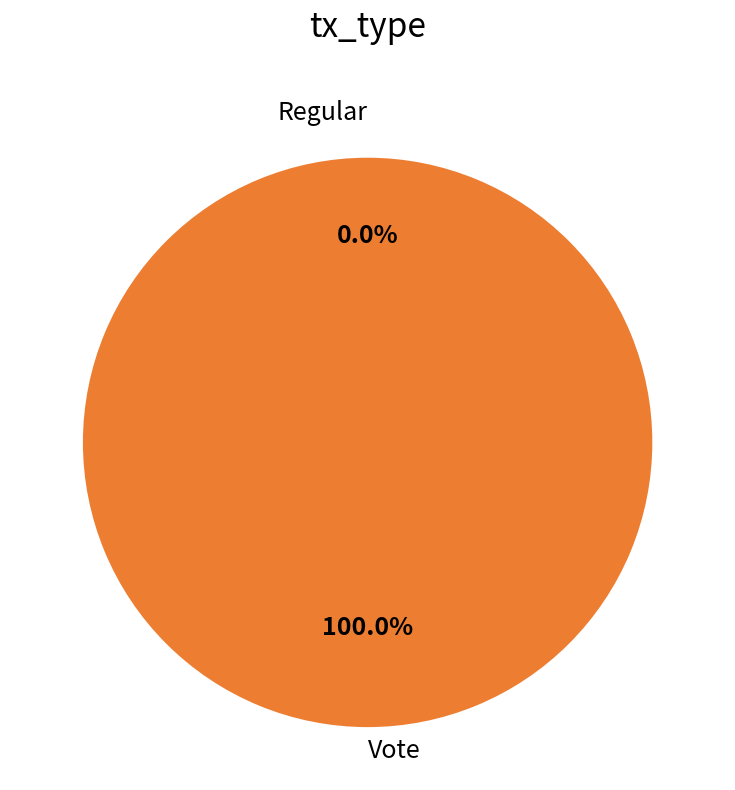

The Regular slice represents 1% of the pie. True or false?

False